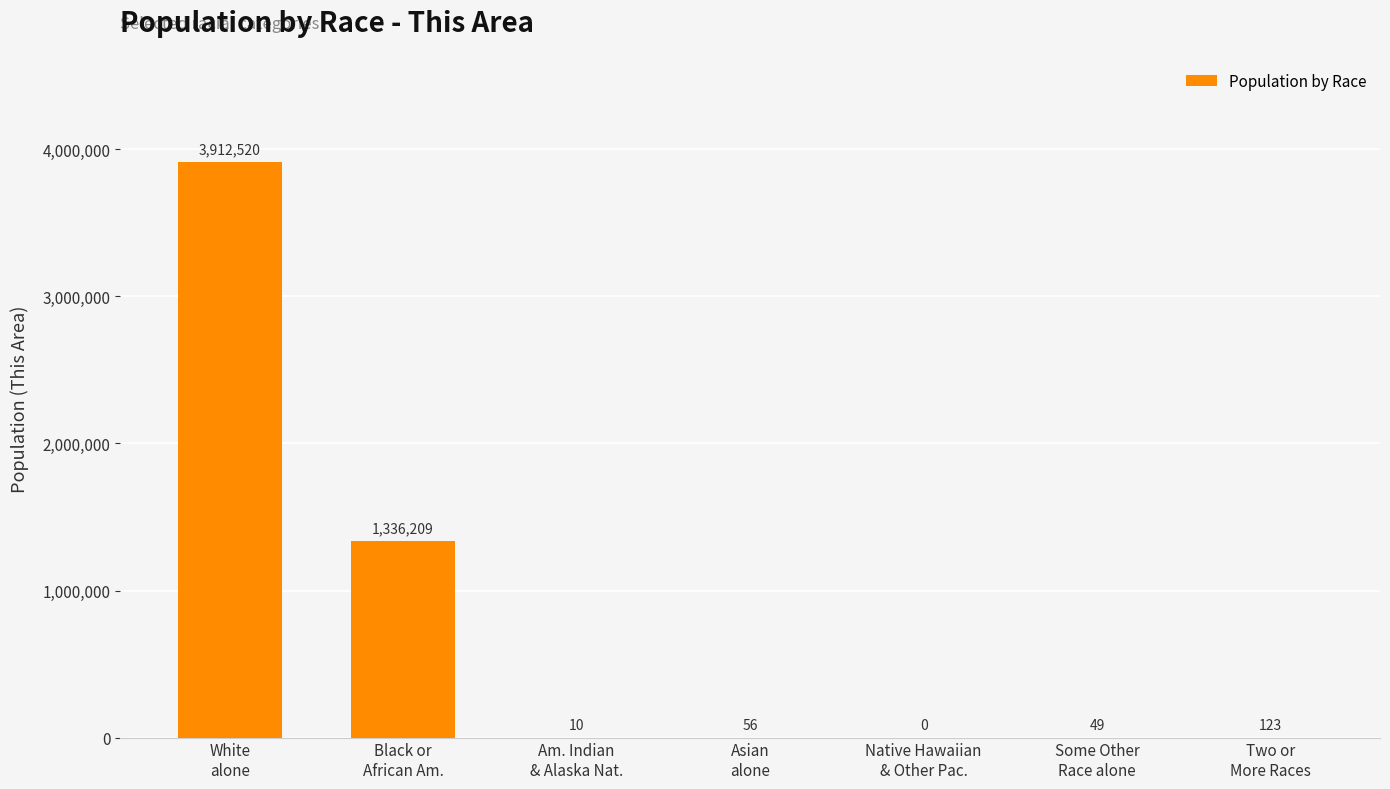

What is the maximum value shown in the chart?

3912520